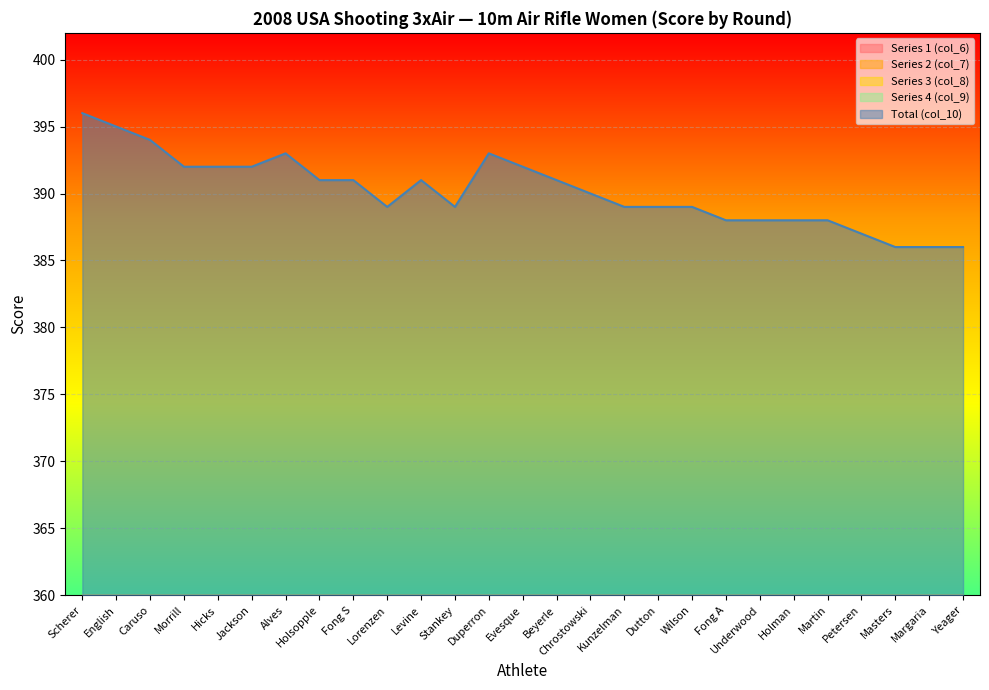

What is the value of the Series 3 (col_8) point at the 13th from the left?

99